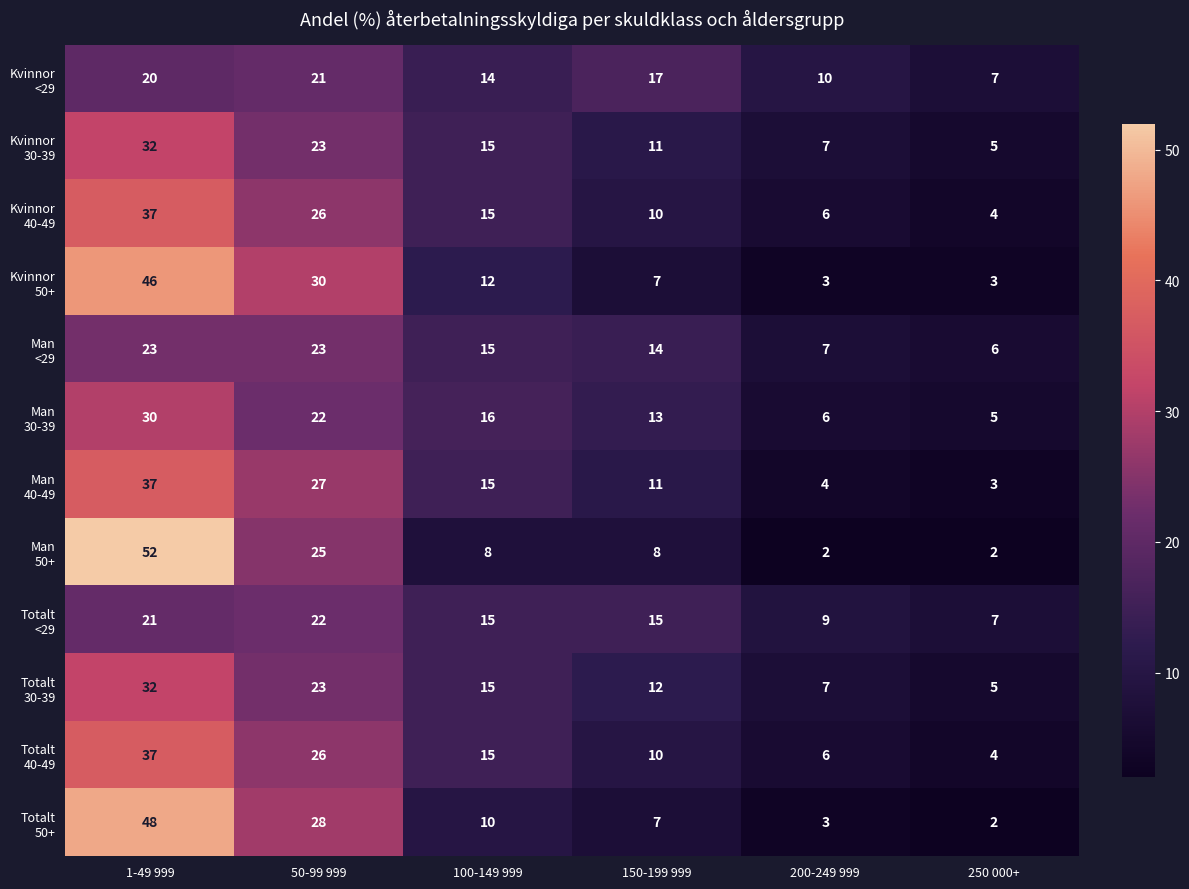

At which category is the sum across all series the highest?

1-49 999